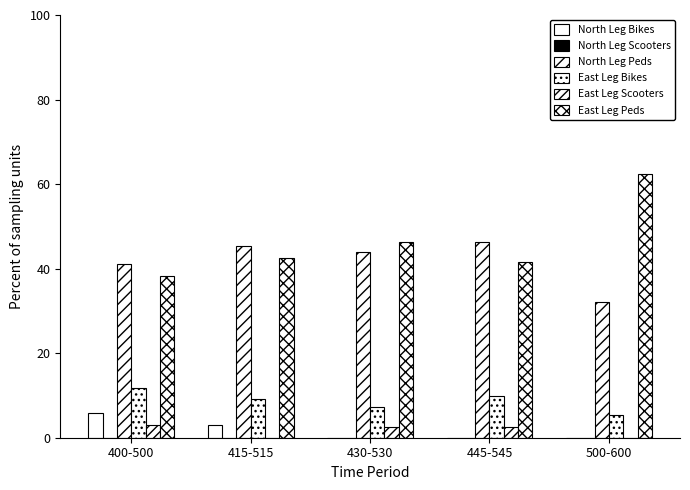

Are the bars horizontal?

No